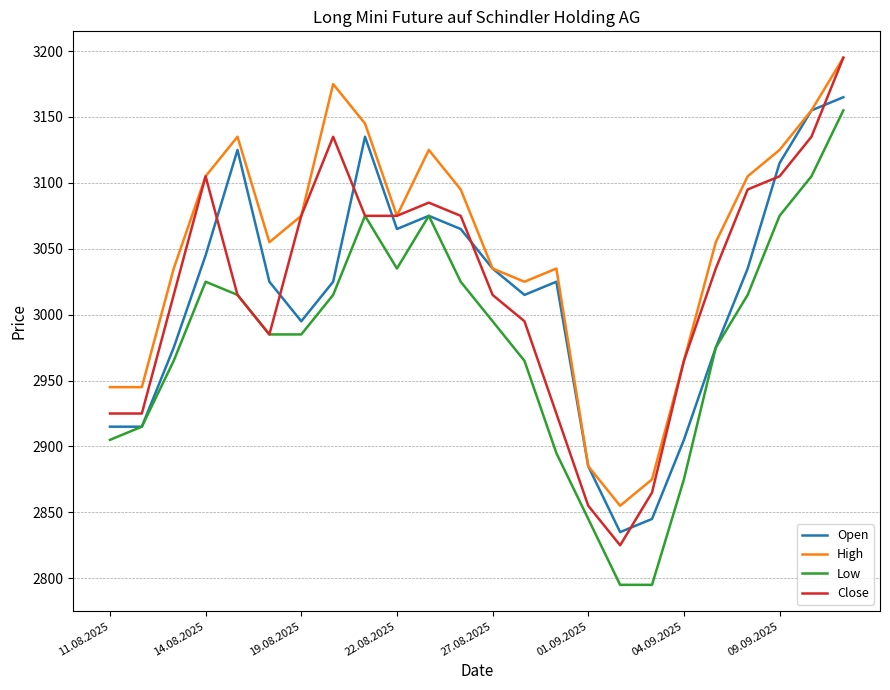

What is the lowest value of the Close series?

2825